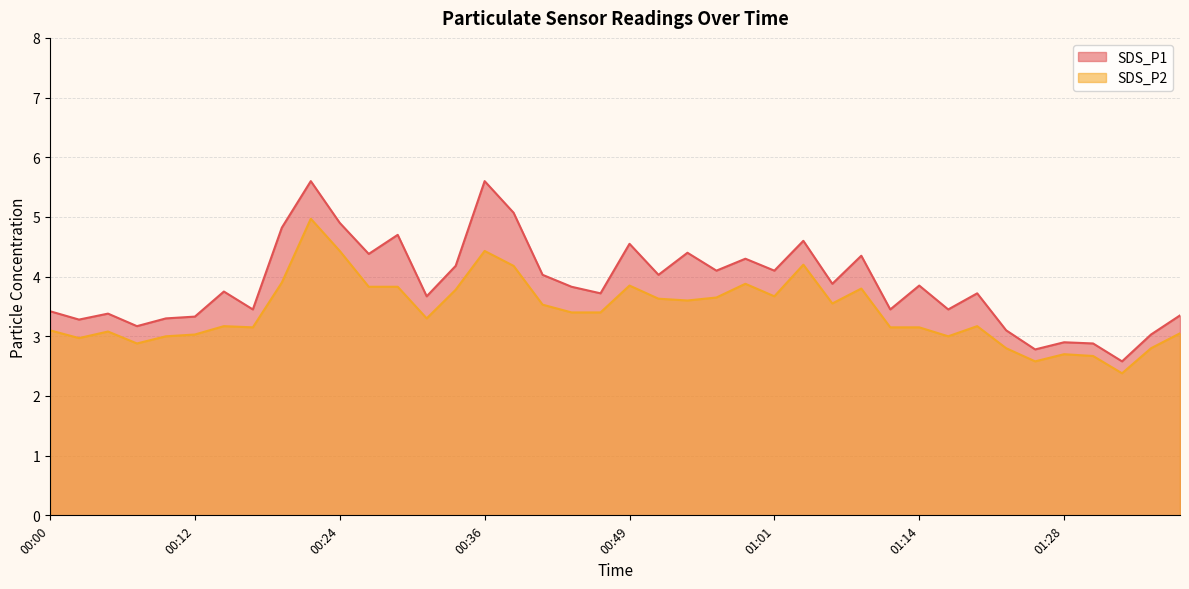

The SDS_P2 series shows 5.1 at 00:12. True or false?

False